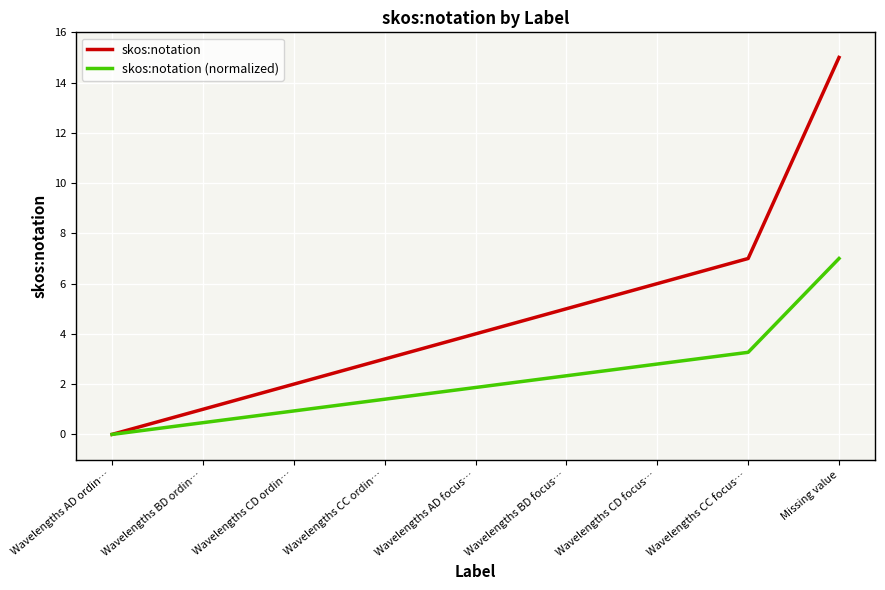

Which label corresponds to the largest value in the chart?

Missing value